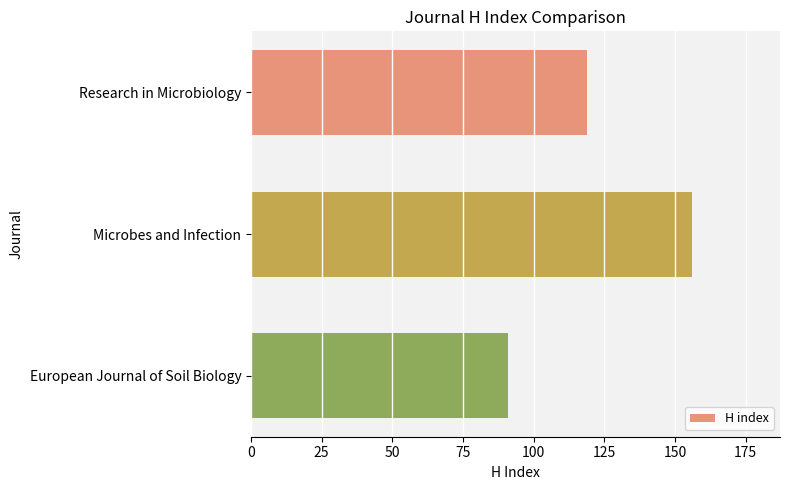

Reading bottom to top, list all the values displayed in this chart.

European Journal of Soil Biology=91	Microbes and Infection=156	Research in Microbiology=119